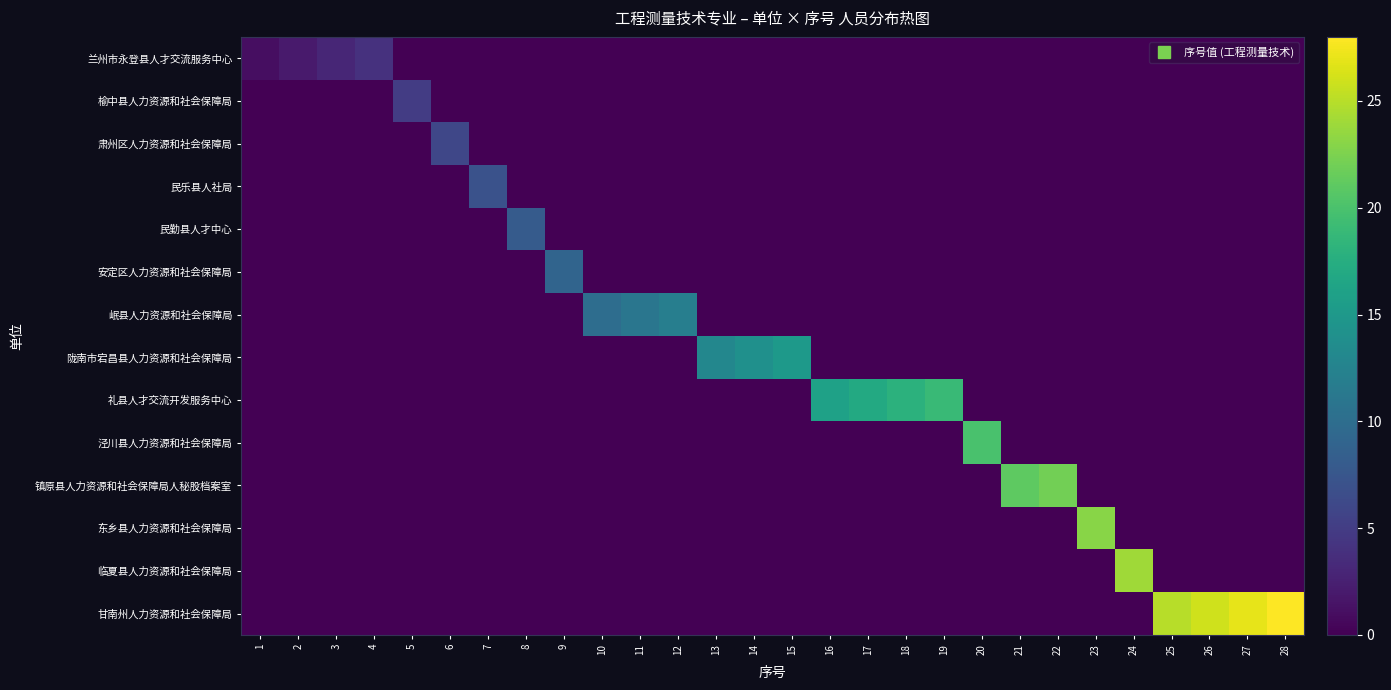

Between 13 and 15, which series saw the biggest shift?

陇南市宕昌县人力资源和社会保障局